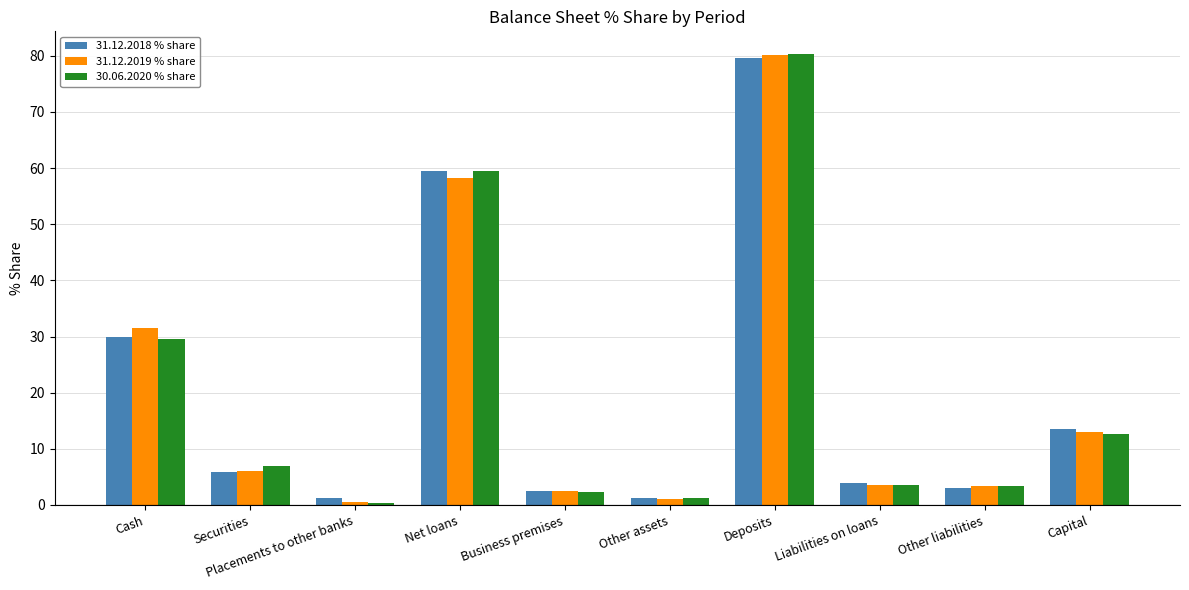

What is the difference between the second highest and second lowest values in the 30.06.2020 % share series?

58.3